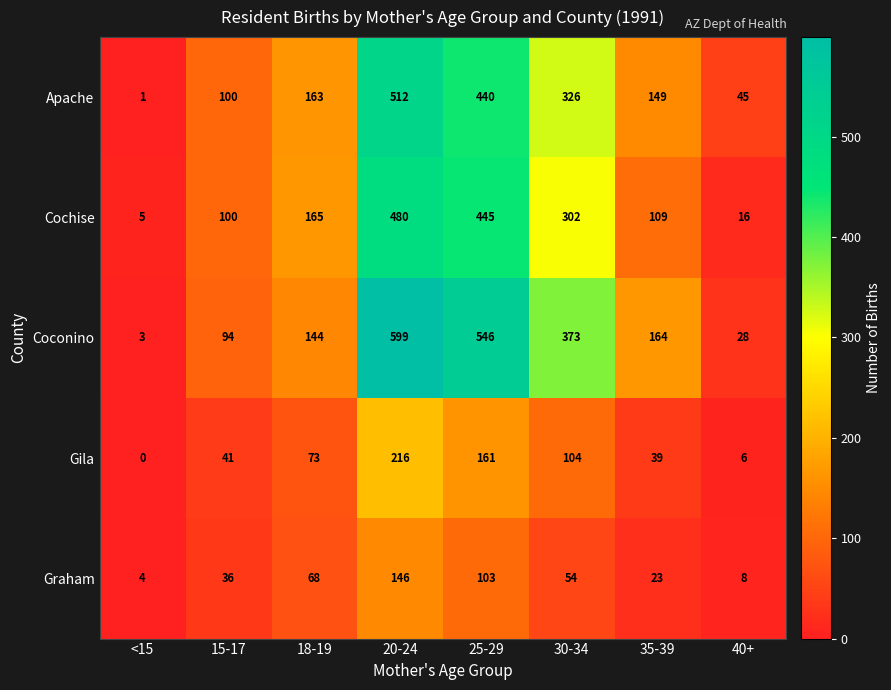

At which category does the chart reach its peak across all series?

20-24